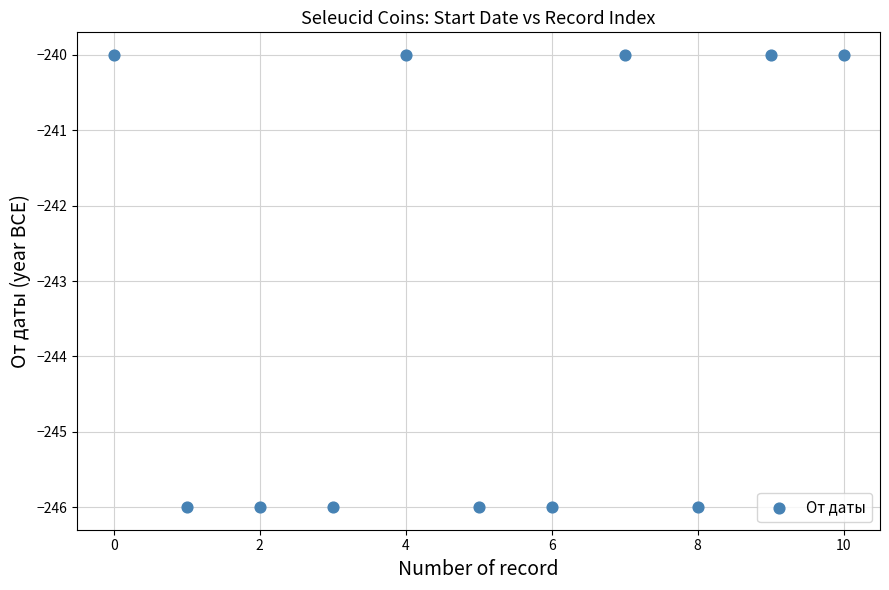

What is the average Y value?

-243